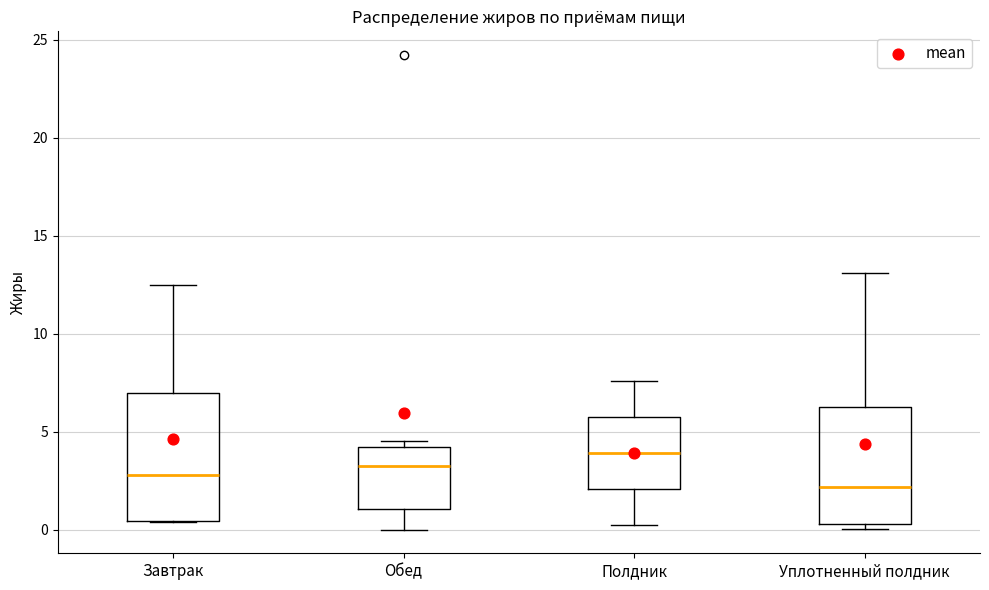

Reading left to right, read every box against the y-axis: the position of its median line, the range the box covers, and the ends of its whiskers. The values are not printed on the chart, so give them approximately, as read against the axis.

Завтрак: median 3.0, box 0.5 to 7.0, whiskers 0.5 to 12.5
Обед: median 3.5, box 1.0 to 4.5, whiskers 0.0 to 4.5 (just above the box's upper edge)
Полдник: median 4.0, box 2.0 to 6.0, whiskers 0.5 to 7.5
Уплотненный полдник: median 2.0, box 0.5 to 6.5, whiskers 0.0 to 13.0